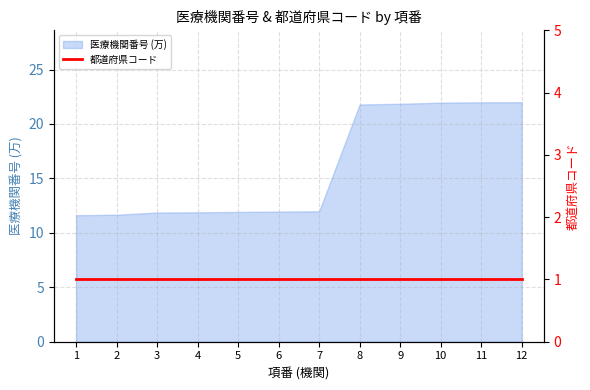

Reading left to right, what are all the values shown in this chart?

1=11.6	2=11.7	3=11.9	4=11.9	5=11.9	6=12.0	7=12.0	8=21.8	9=21.9	10=22.0	11=22.0	12=22.0